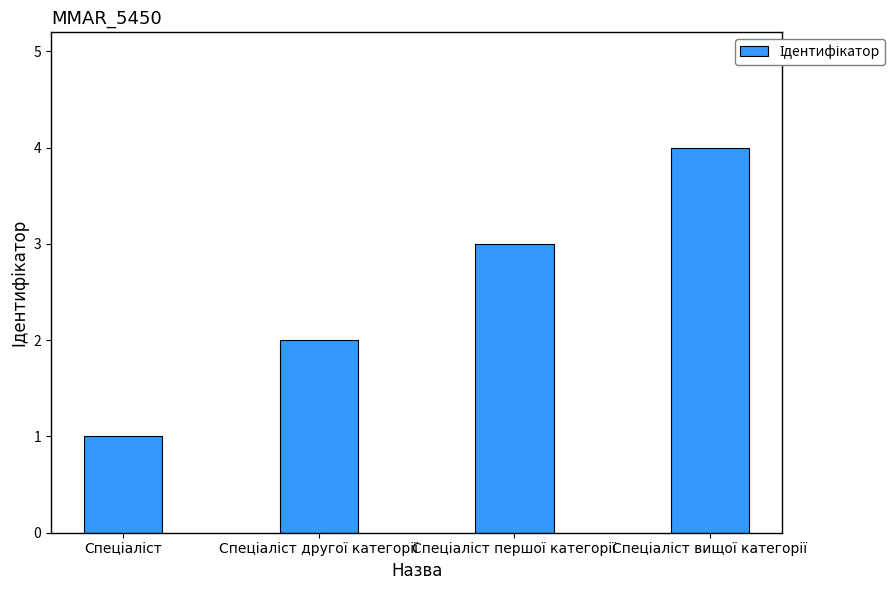

How many bars are there in total?

4